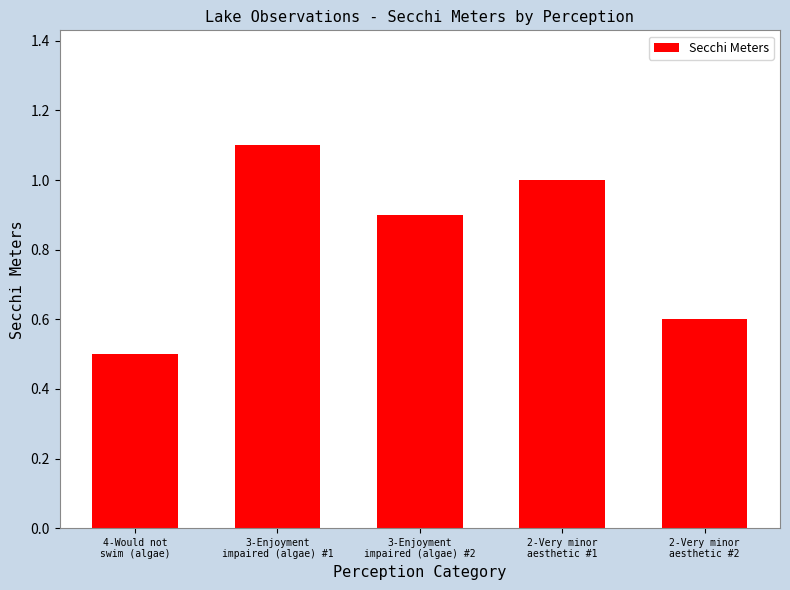

List the labels in order of value, largest first.

3-Enjoyment
impaired (algae) #1, 2-Very minor
aesthetic #1, 3-Enjoyment
impaired (algae) #2, 2-Very minor
aesthetic #2, 4-Would not
swim (algae)